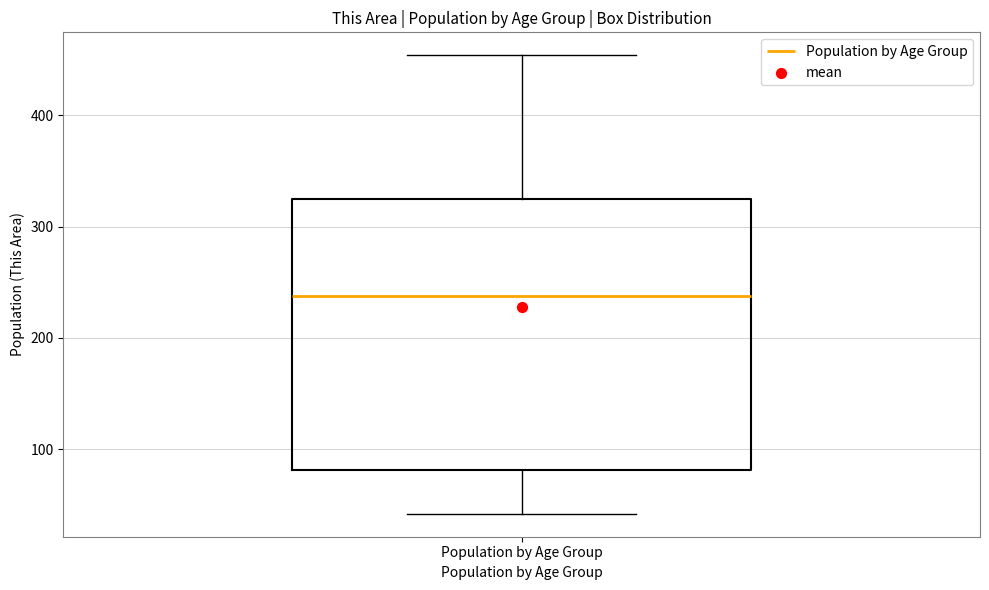

Transcribe this box plot: give where the median line is, the range the box spans, and where the two whiskers end, as read against the y-axis. The values are not printed on the chart, so give them approximately, as read against the axis.

median 240, box 80 to 320, whiskers 40 to 450